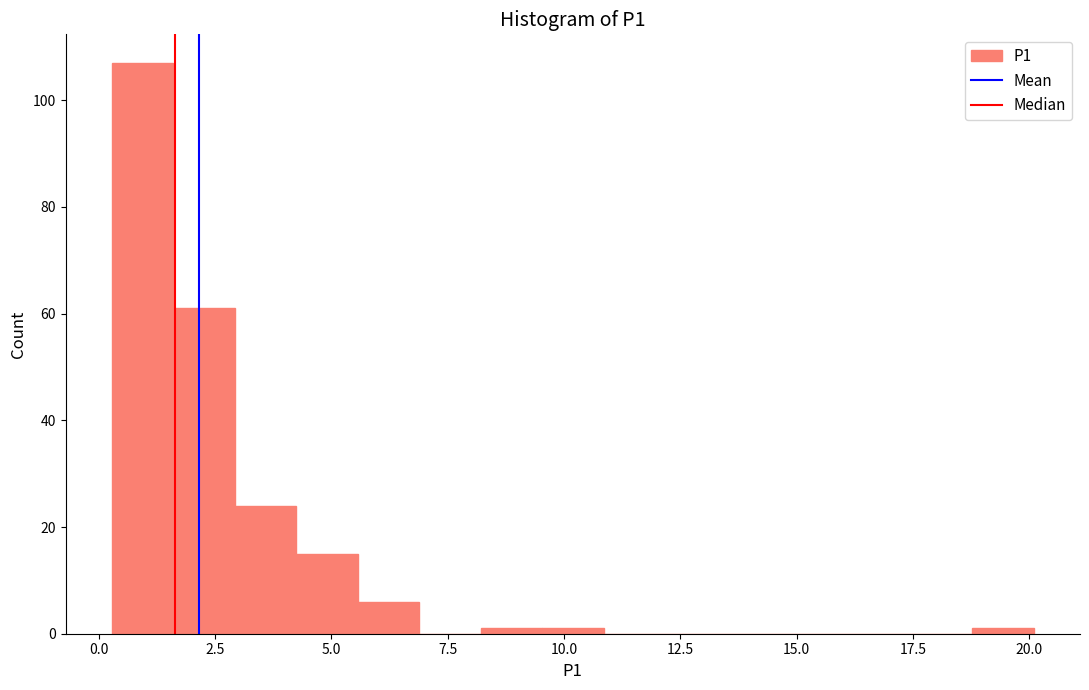

Read against the x-axis, roughly where is the centre of the tallest bar?

1.0